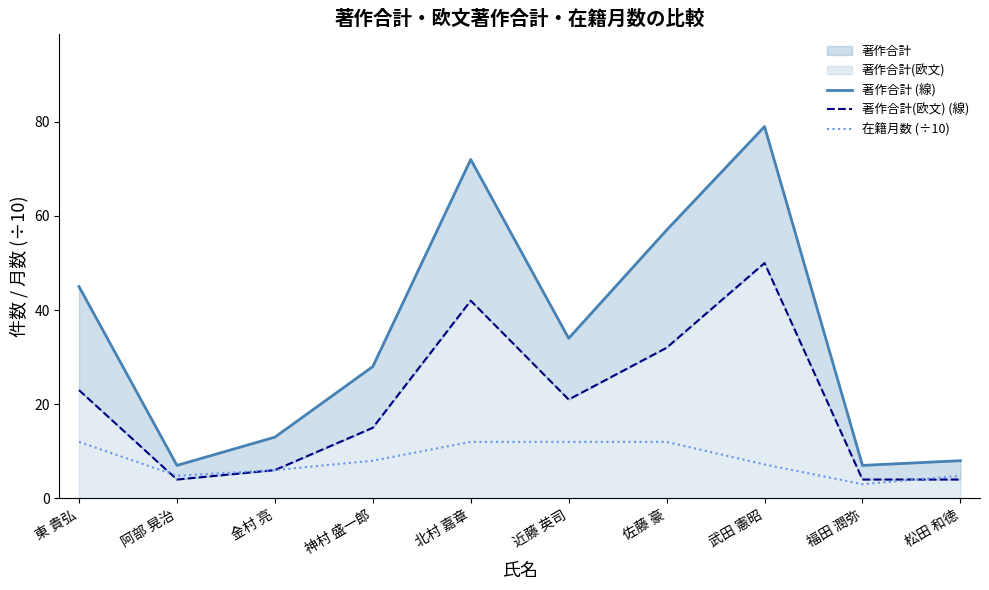

Between 北村 嘉章 and 松田 和徳, which is larger?

北村 嘉章